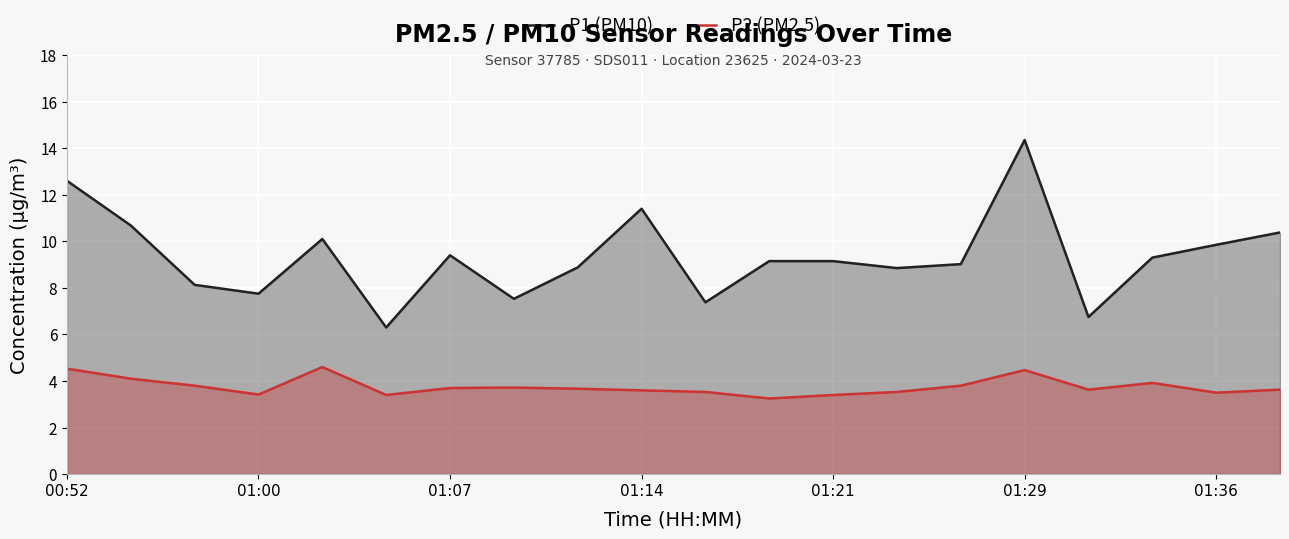

Which series has the widest spread of values?

P1 (PM10)